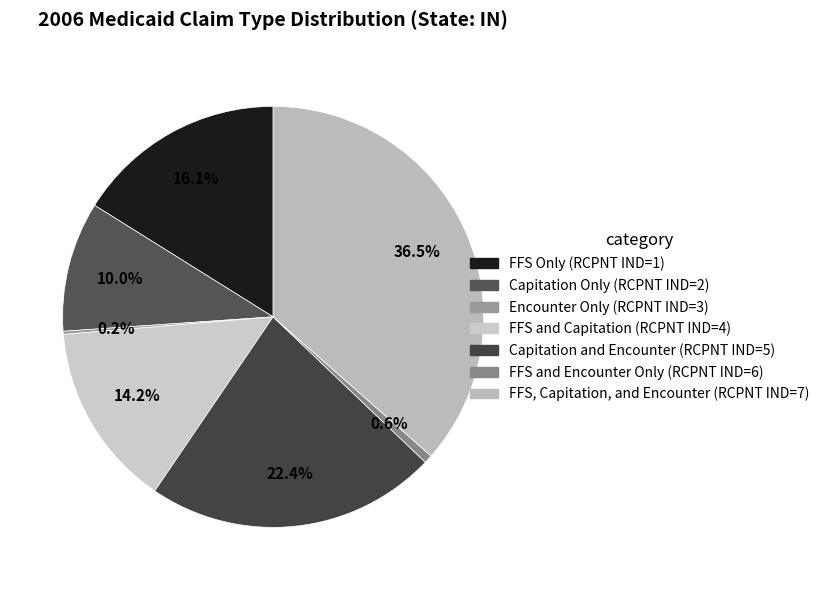

How many segments does this pie chart have?

7